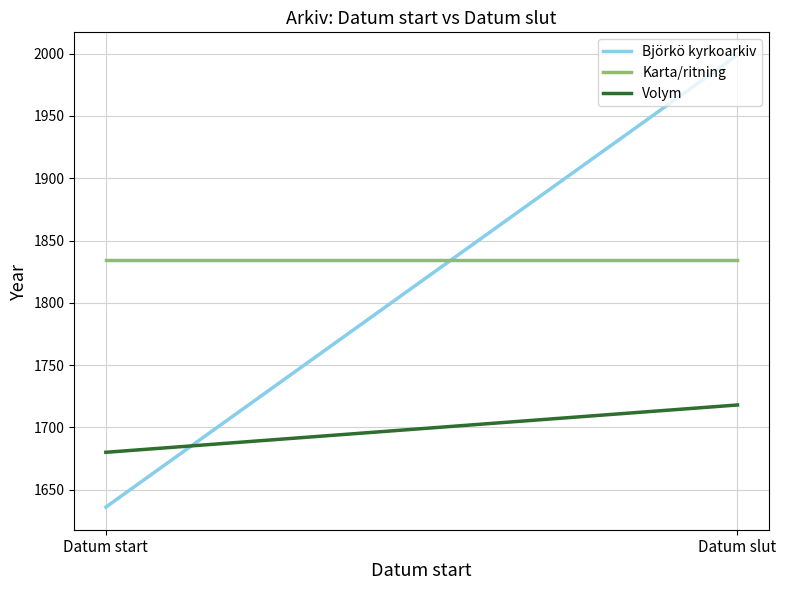

Is it true that Karta/ritning equals 2850 at Datum start?

False